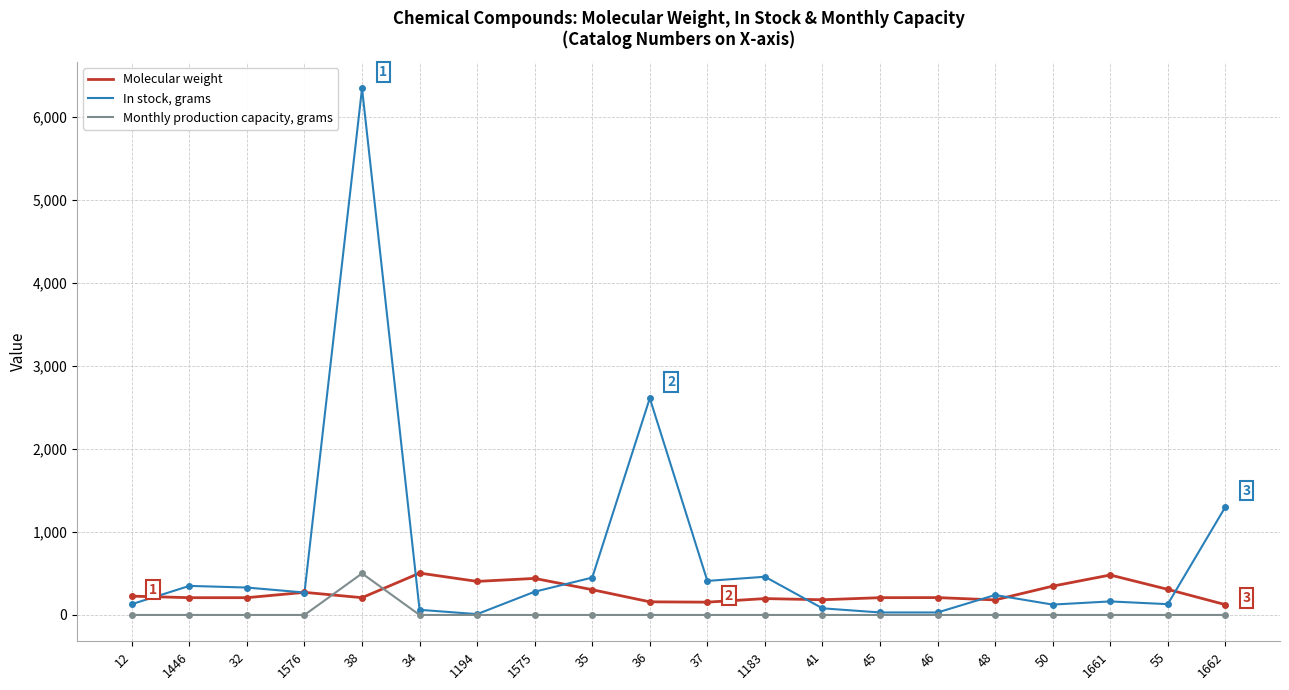

What position from the right is 41?

8